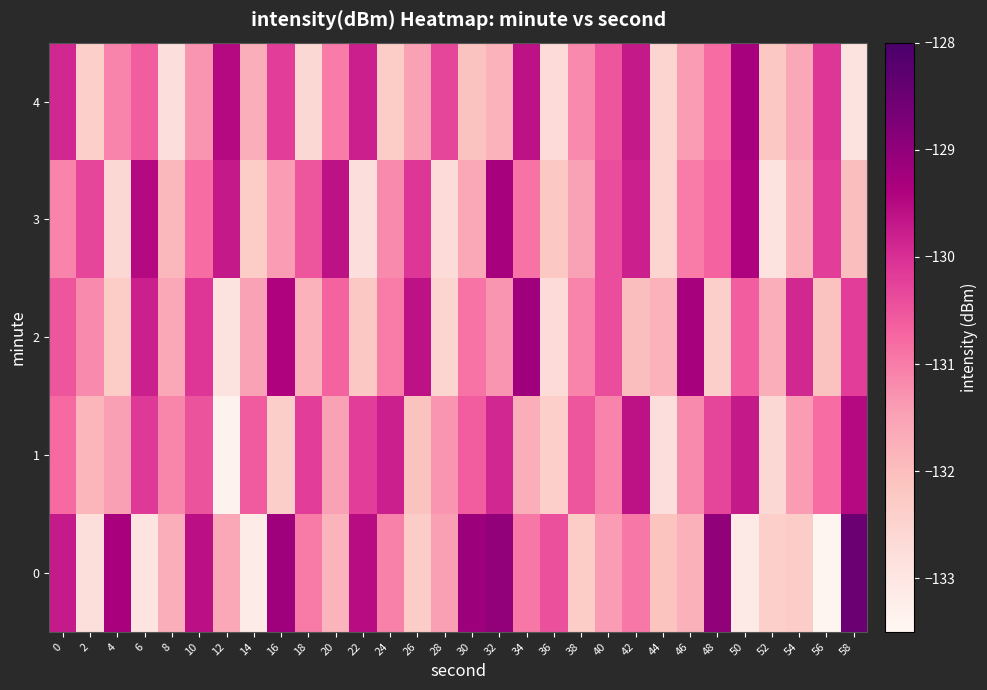

At which category is the sum across all series the highest?

32